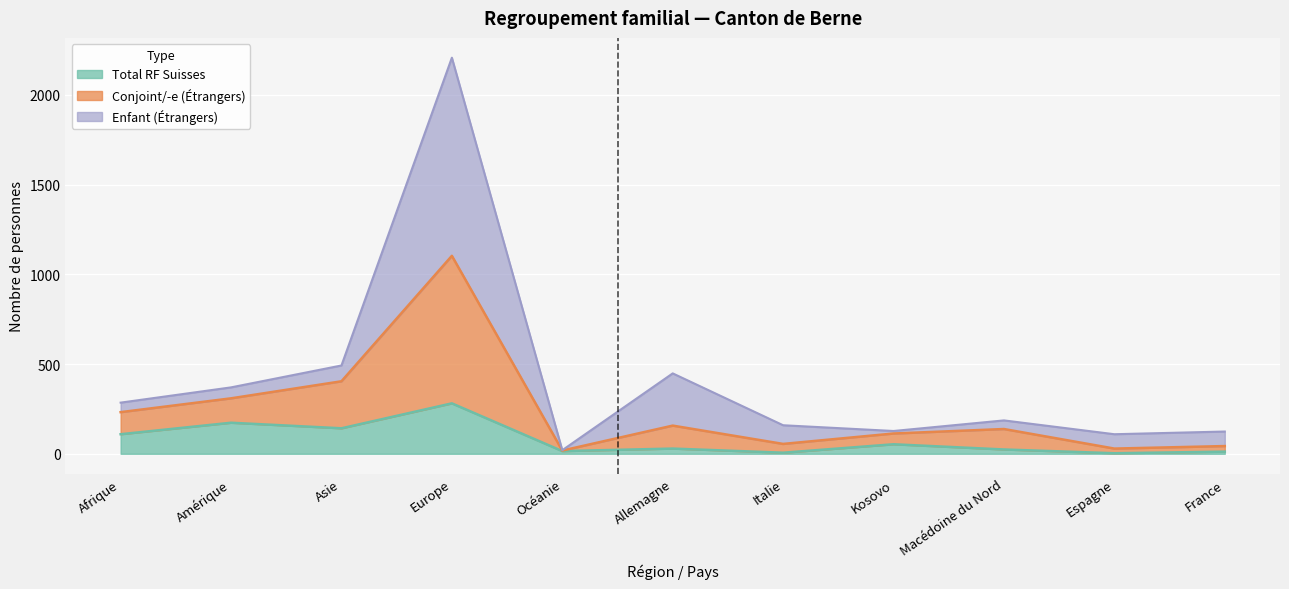

What is the difference between the maximum and minimum values in the Total RF Suisses series?

278